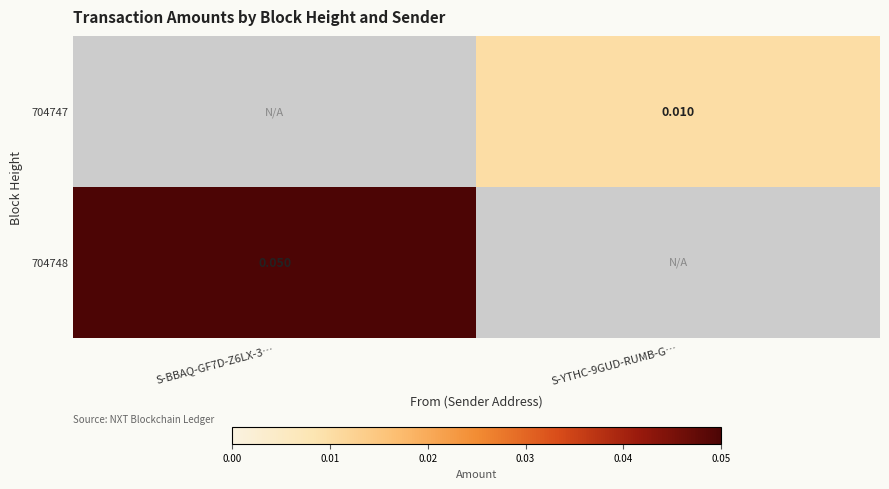

The 704748 series shows 0.1 at S-BBAQ-GF7D-Z6LX-3…. True or false?

True